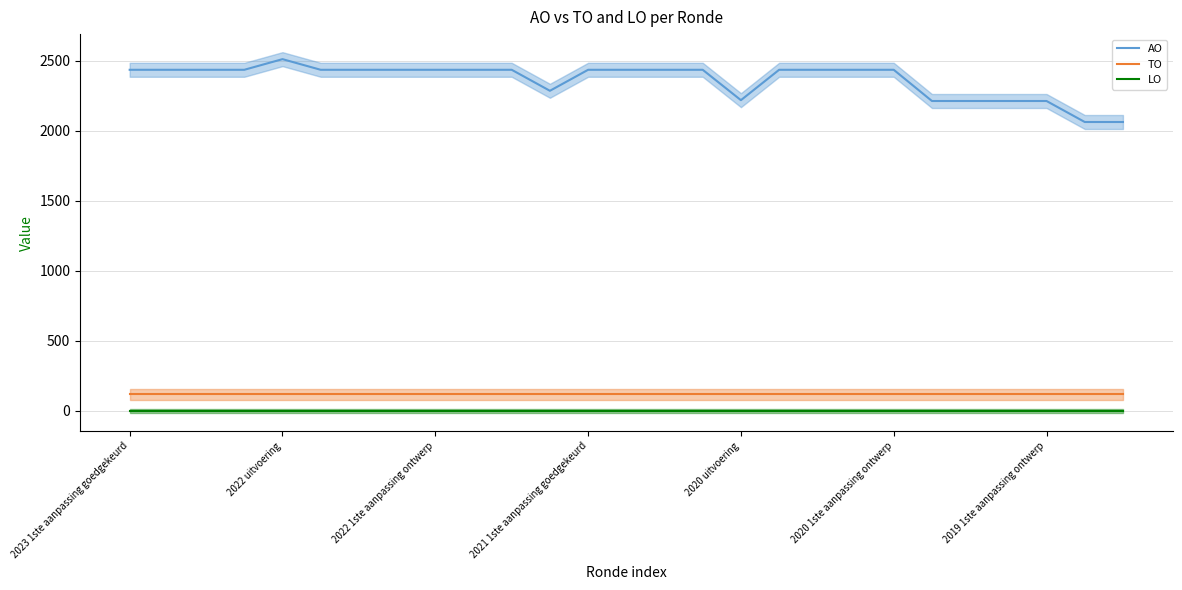

What position from the left is 25?

26